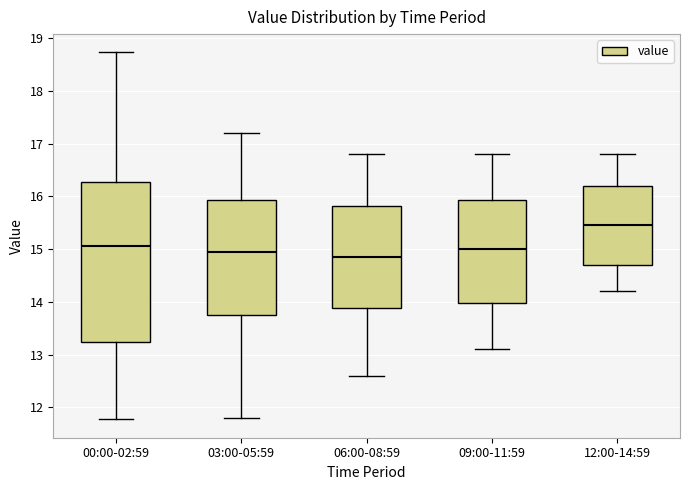

Reading left to right, read every box against the y-axis: the position of its median line, the range the box covers, and the ends of its whiskers. The values are not printed on the chart, so give them approximately, as read against the axis.

00:00-02:59: median 15.1, box 13.2 to 16.3, whiskers 11.8 to 18.7
03:00-05:59: median 15.0, box 13.8 to 15.9, whiskers 11.8 to 17.2
06:00-08:59: median 14.9, box 13.9 to 15.8, whiskers 12.6 to 16.8
09:00-11:59: median 15.0, box 14.0 to 15.9, whiskers 13.1 to 16.8
12:00-14:59: median 15.5, box 14.7 to 16.2, whiskers 14.2 to 16.8